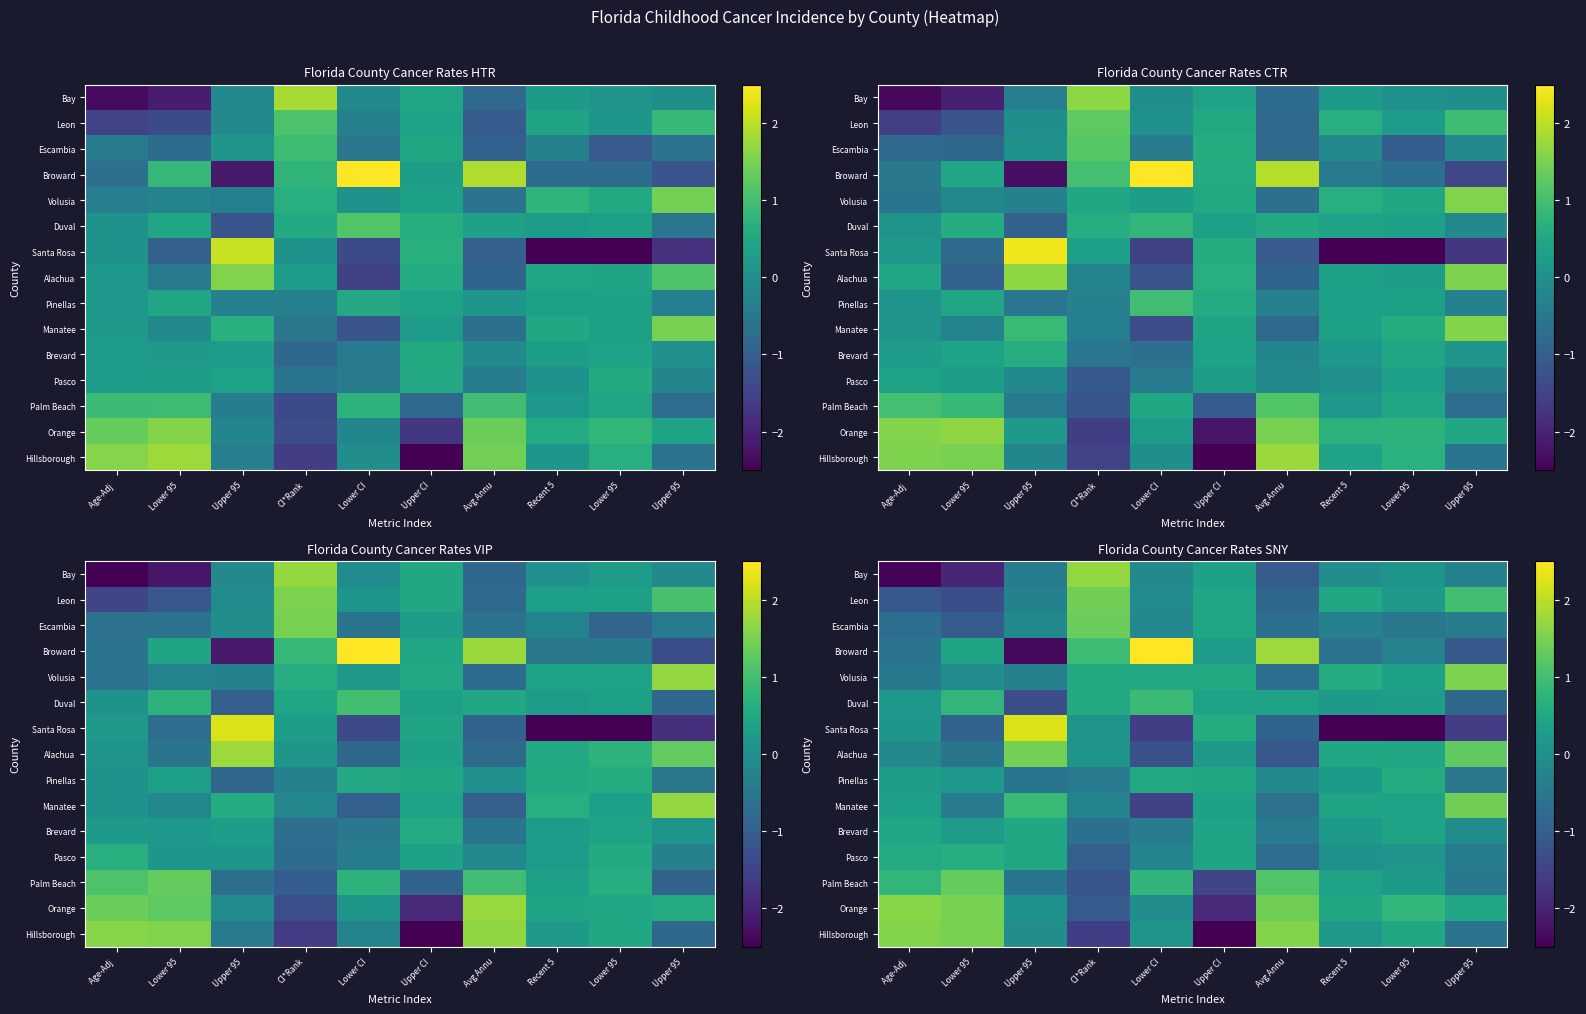

At how many categories does at least one series exceed -3?

10